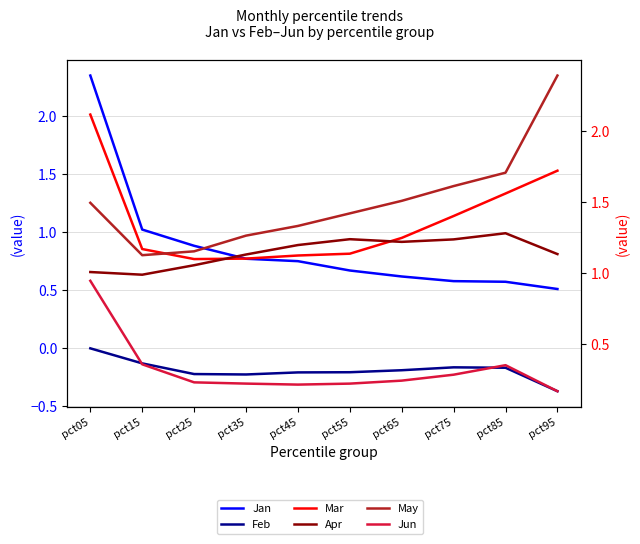

Which label corresponds to the largest value in the chart?

pct95